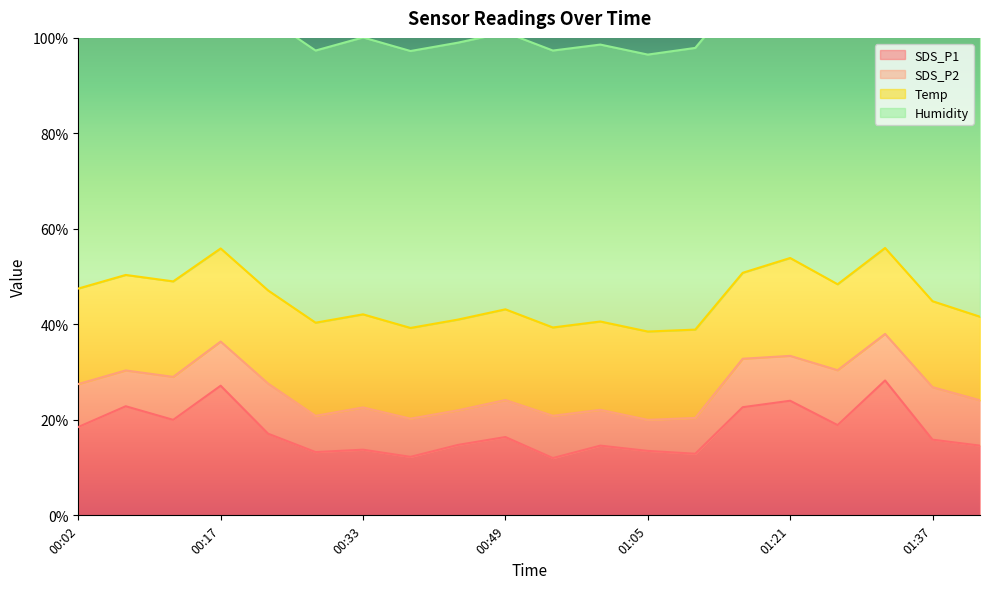

Between 00:49 and 00:54, which series saw the biggest shift?

SDS_P1